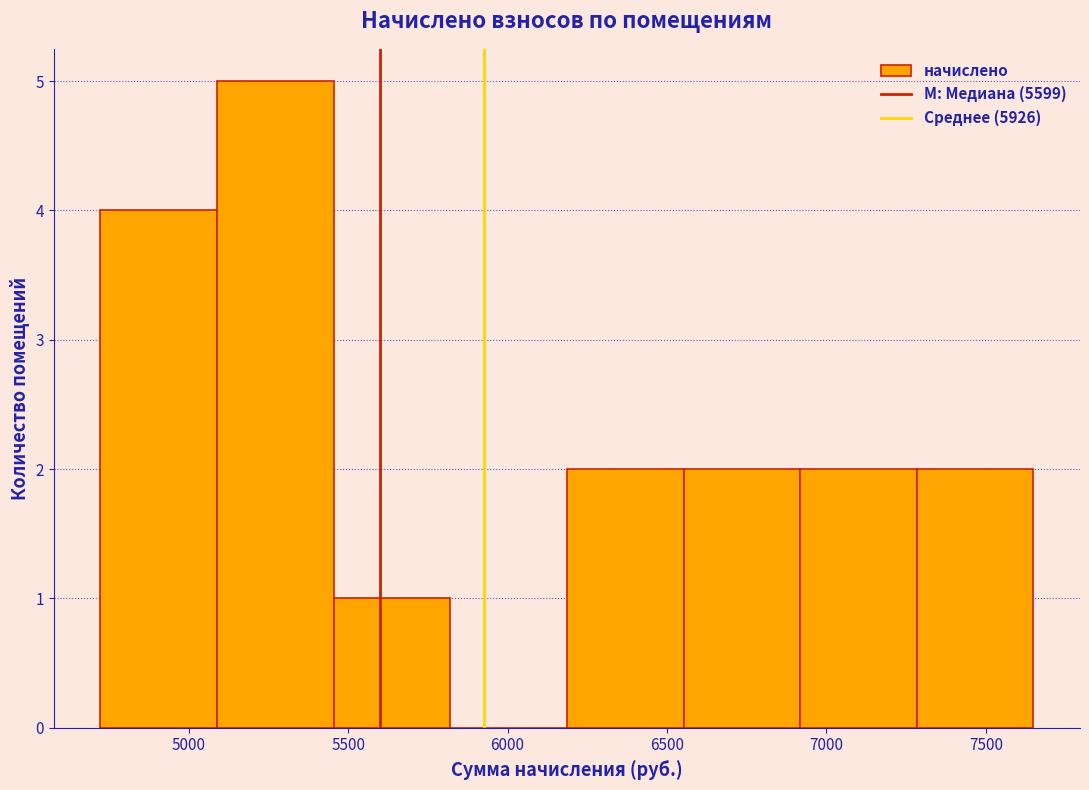

Reading left to right, transcribe this chart: for each bar, give the range it covers on the x-axis and its height. Neither the bar edges nor the heights are printed on the chart, so give them approximately, as read against the axes.

4700 to 5100: 4
5100 to 5450: 5
5450 to 5800: 1
5800 to 6200: 0
6200 to 6550: 2
6550 to 6900: 2
6900 to 7300: 2
7300 to 7650: 2